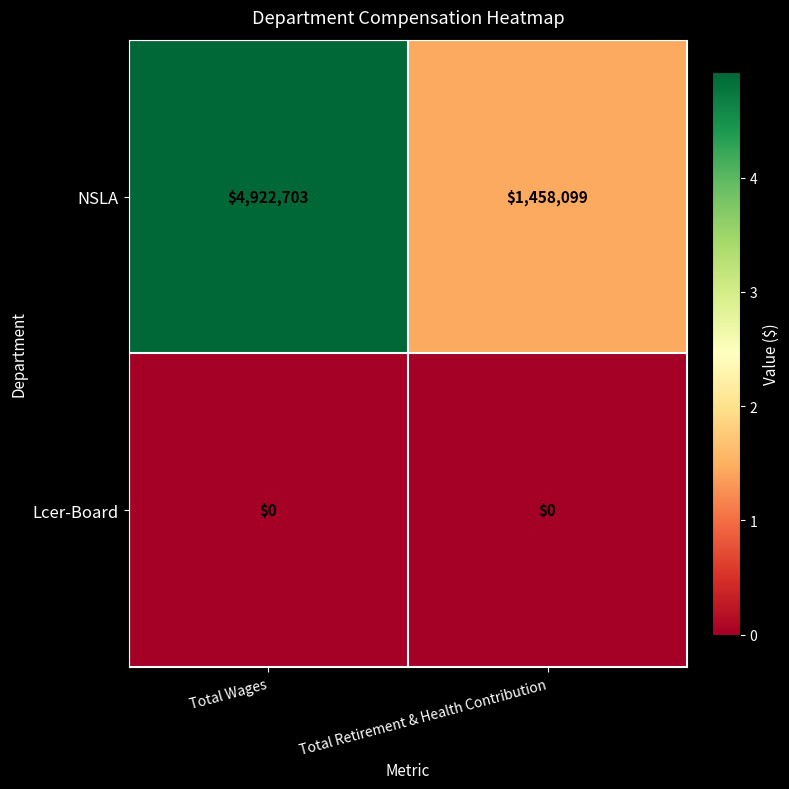

What value does the NSLA series have at Total Retirement & Health Contribution?

1458099